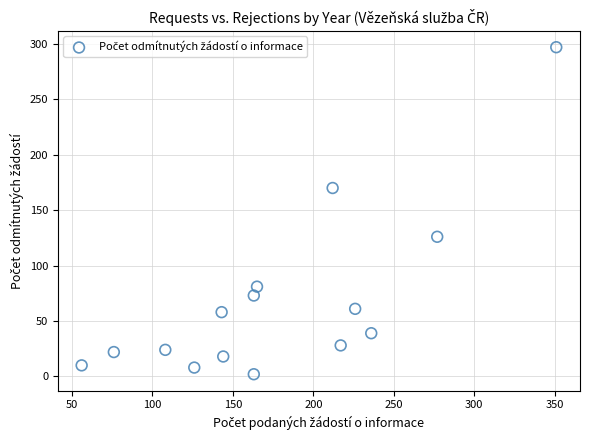

What is the range of Y values (max minus min)?

295